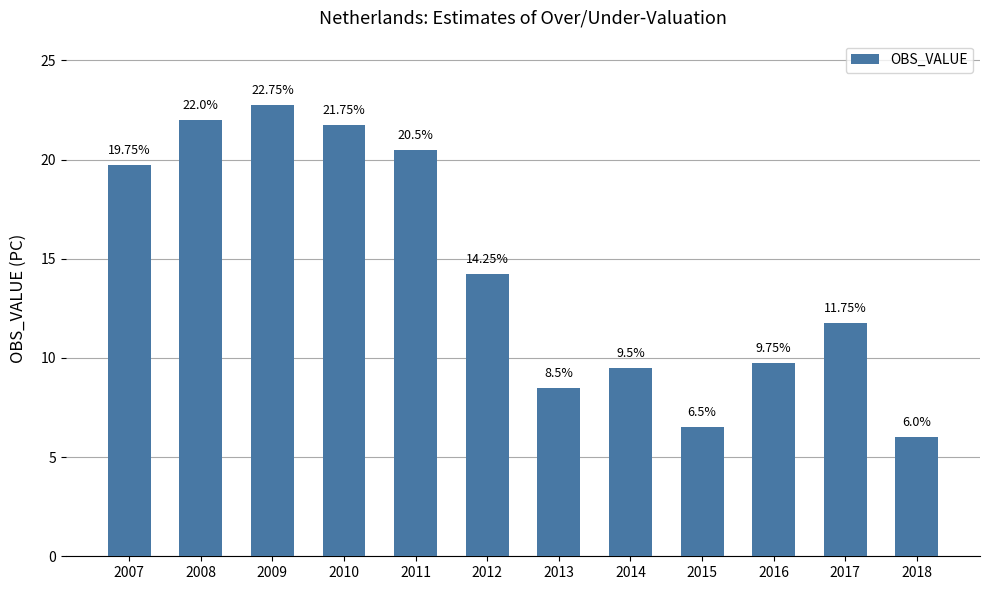

List the labels in order of value, smallest first.

2018, 2015, 2013, 2014, 2016, 2017, 2012, 2007, 2011, 2010, 2008, 2009